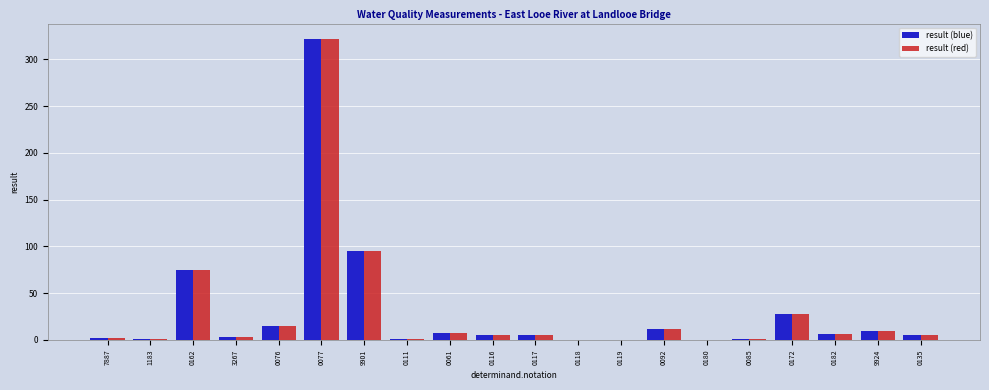

The result (blue) series shows 5.7 at 0116. True or false?

True